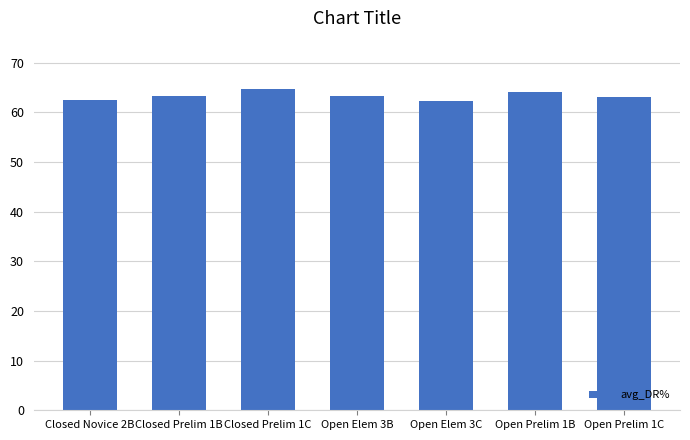

The value at Closed Prelim 1B is 63.4. True or false?

True